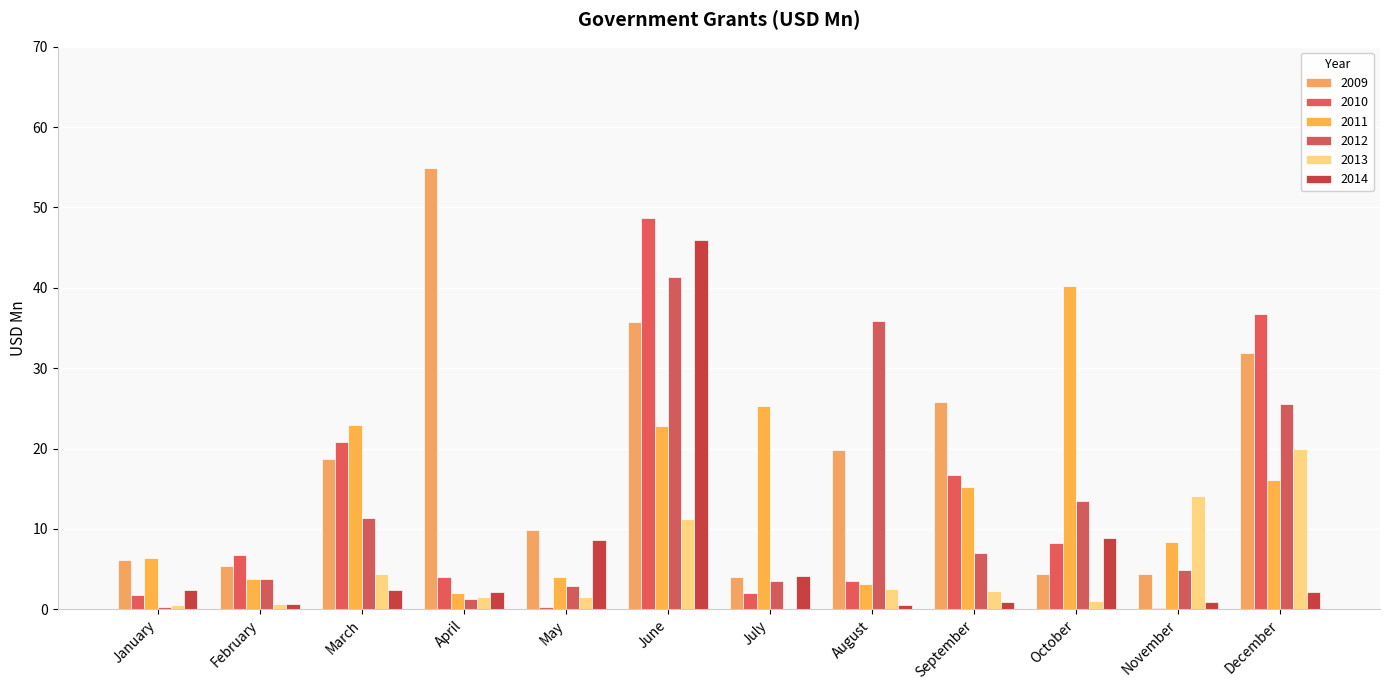

Is it true that 2013 equals 1.5 at October?

False